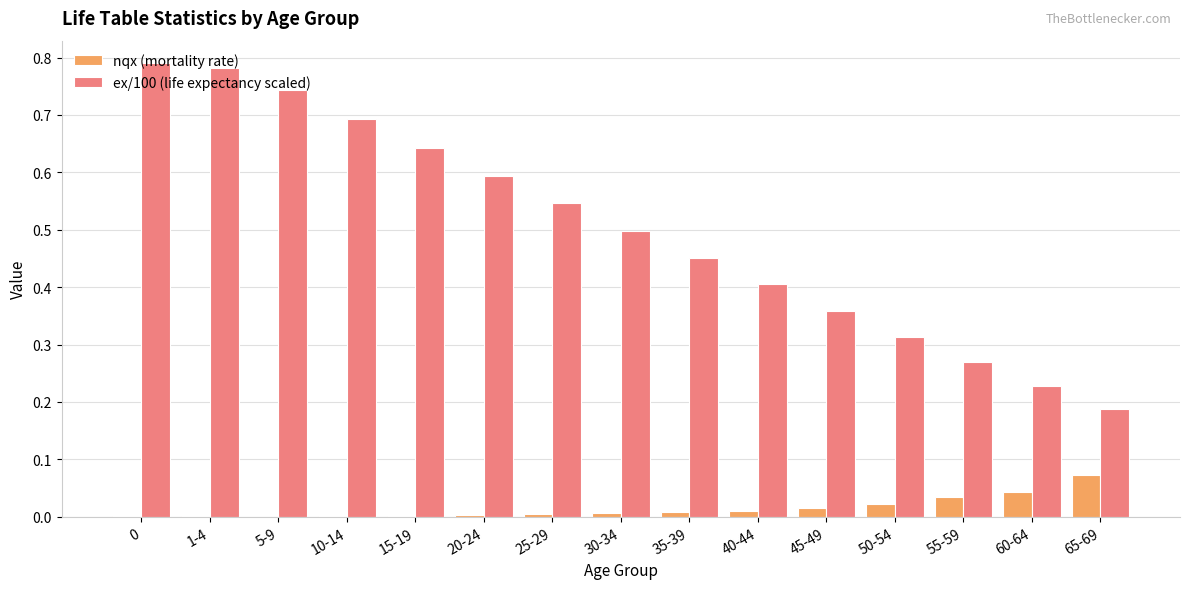

How many groups of bars are there?

15